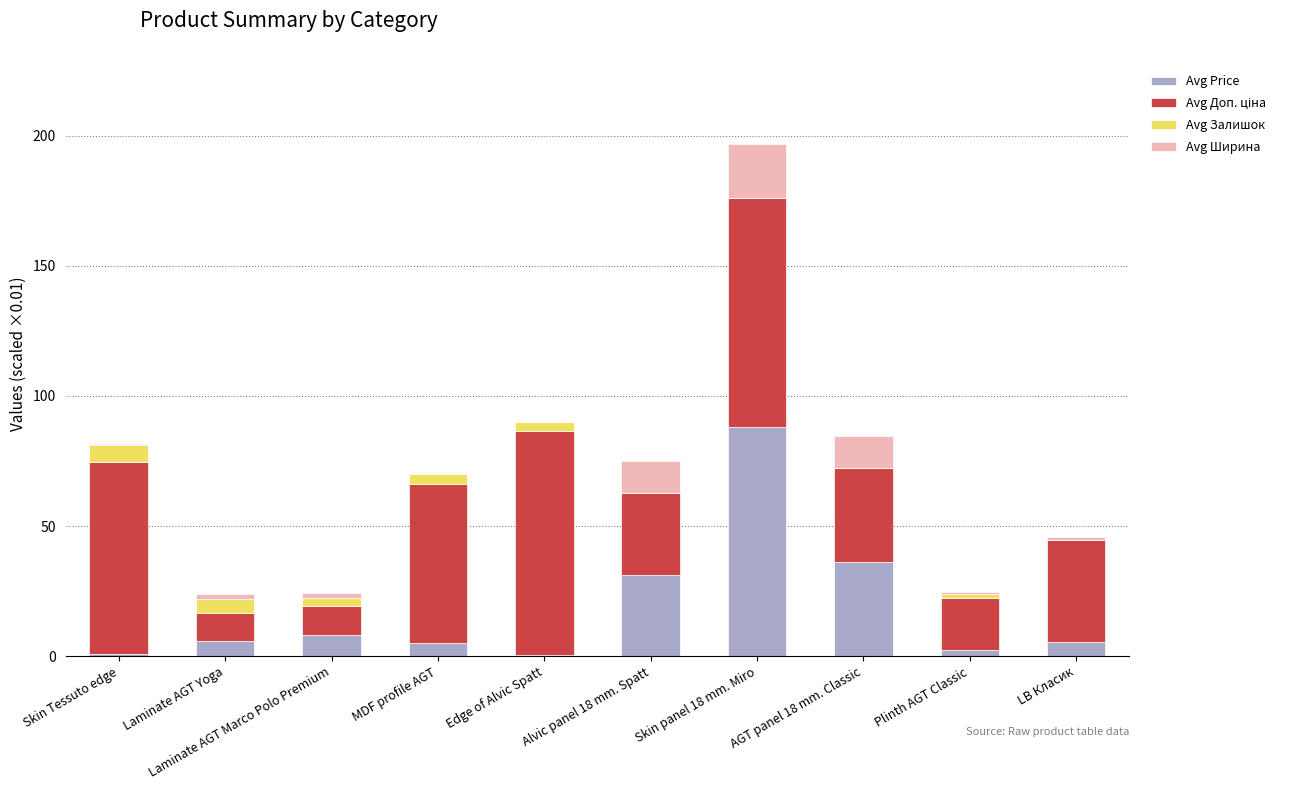

Does the chart contain stacked bars?

Yes